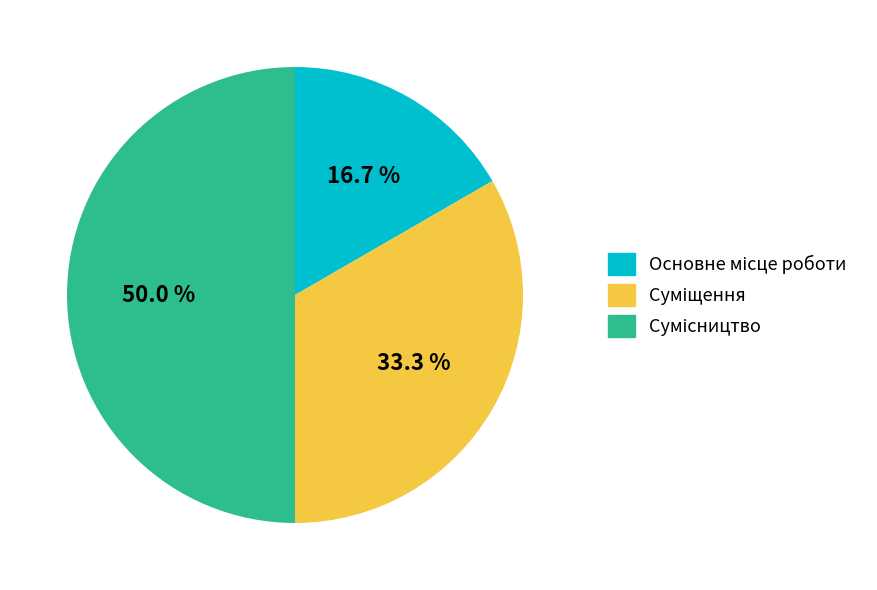

Count the number of slices in the pie.

3